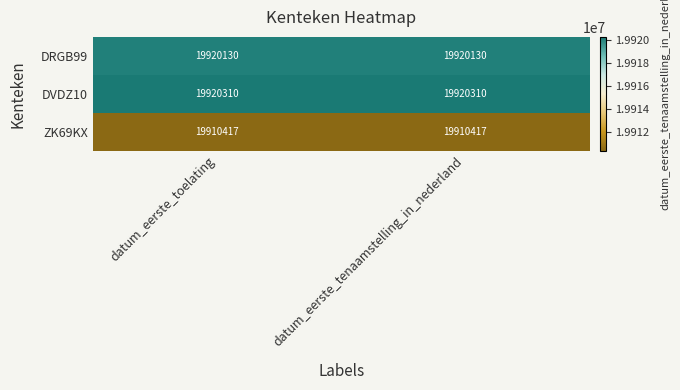

The value of ZK69KX at datum_eerste_toelating is 9643737. True or false?

False